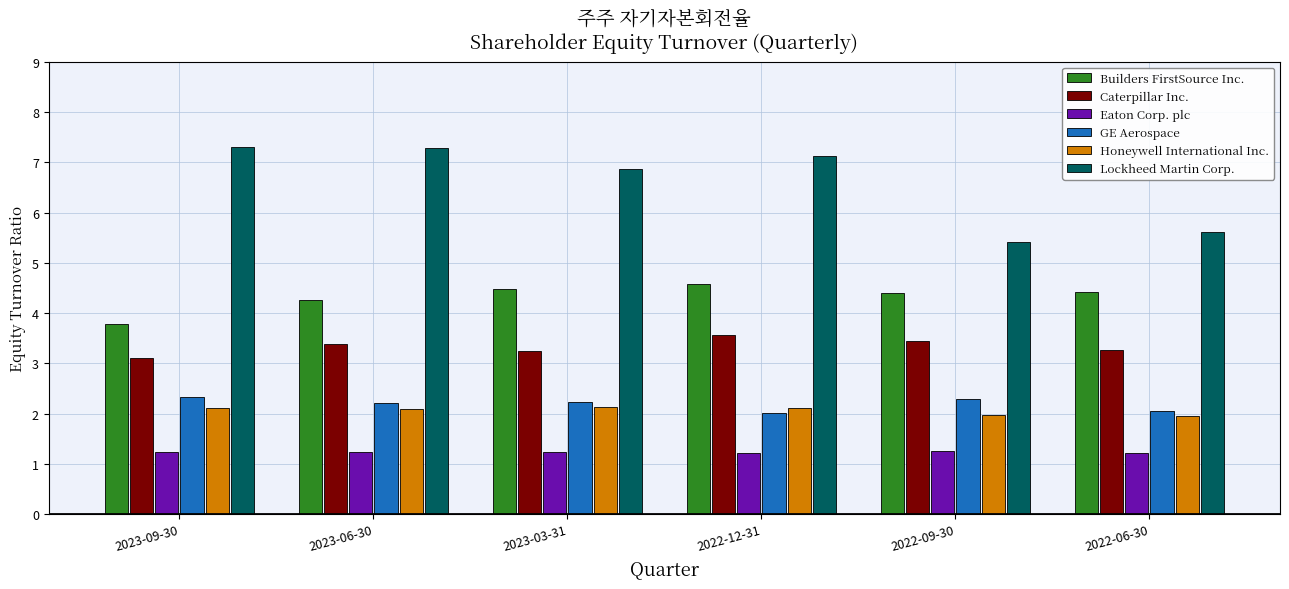

How many bars are there in total?

36